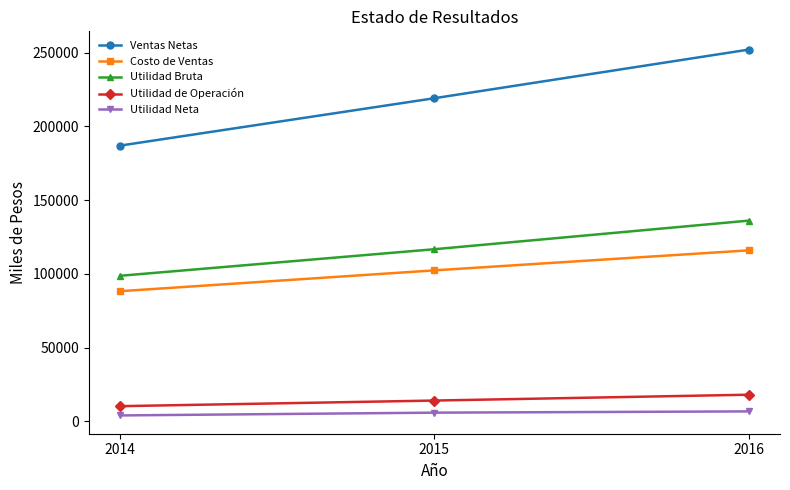

What is the difference between the highest and lowest values at 2016?

245373